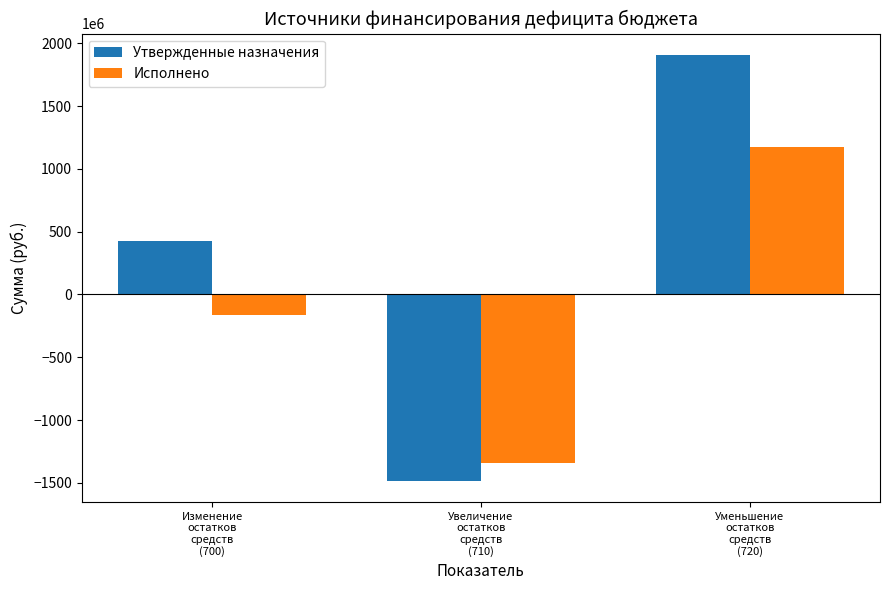

Reading left to right, list all the values displayed in this chart.

Утвержденные назначения: 427145572.2	-1481934460.9	1909080033.2
Исполнено: -166656927.5	-1343816113.4	1177159185.9